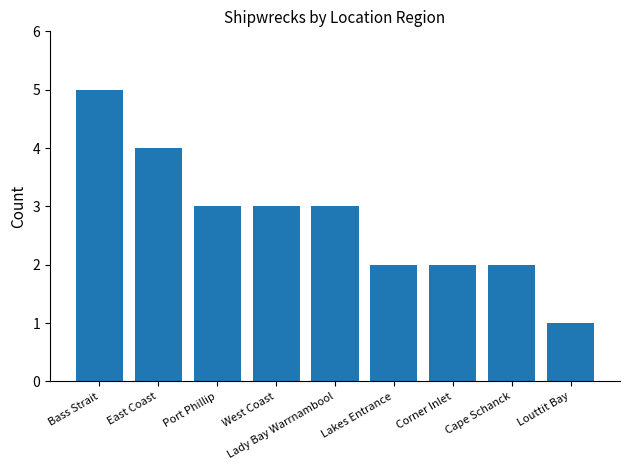

Are the bars horizontal?

No